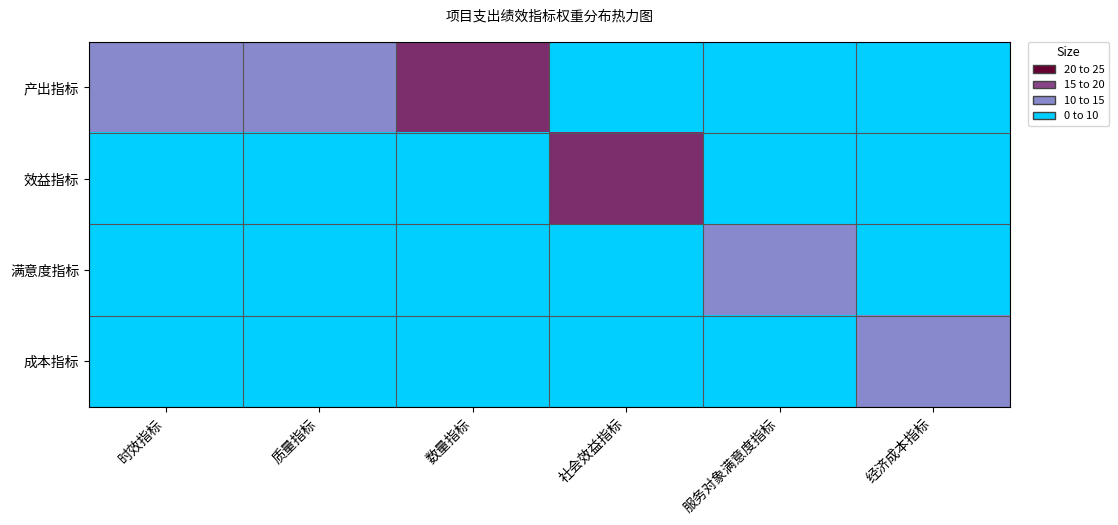

Reading left to right, list all the values displayed in this chart.

产出指标: 时效指标=10	质量指标=10	数量指标=20	社会效益指标=0	服务对象满意度指标=0	经济成本指标=0
效益指标: 时效指标=0	质量指标=0	数量指标=0	社会效益指标=20	服务对象满意度指标=0	经济成本指标=0
满意度指标: 时效指标=0	质量指标=0	数量指标=0	社会效益指标=0	服务对象满意度指标=10	经济成本指标=0
成本指标: 时效指标=0	质量指标=0	数量指标=0	社会效益指标=0	服务对象满意度指标=0	经济成本指标=10